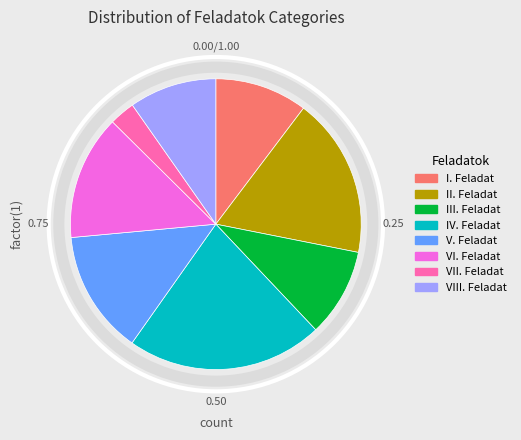

Is there a majority slice in this chart?

No